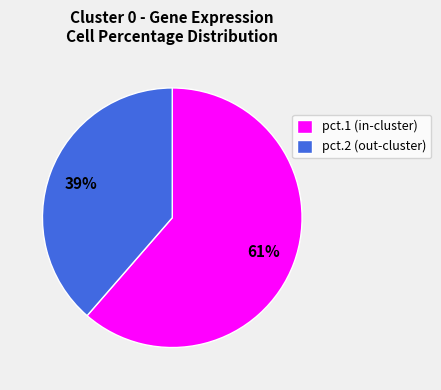

How many segments does this pie chart have?

2